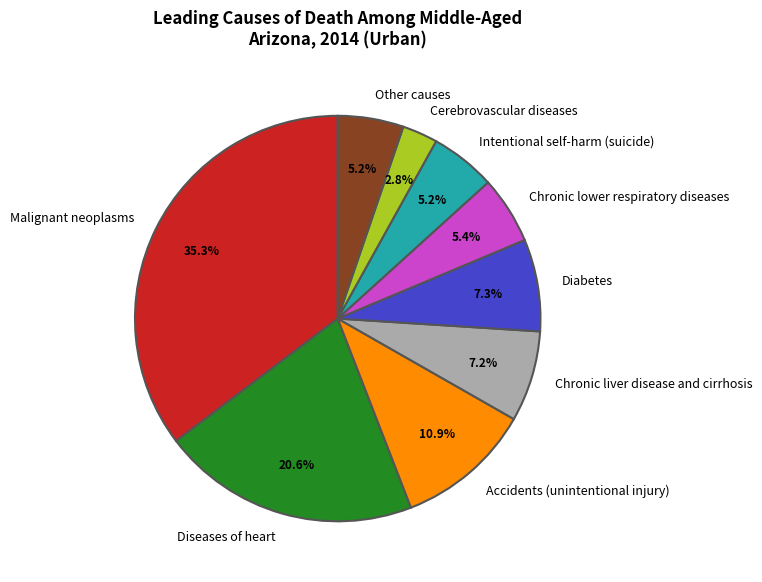

Which category has the biggest portion of the pie?

Malignant neoplasms